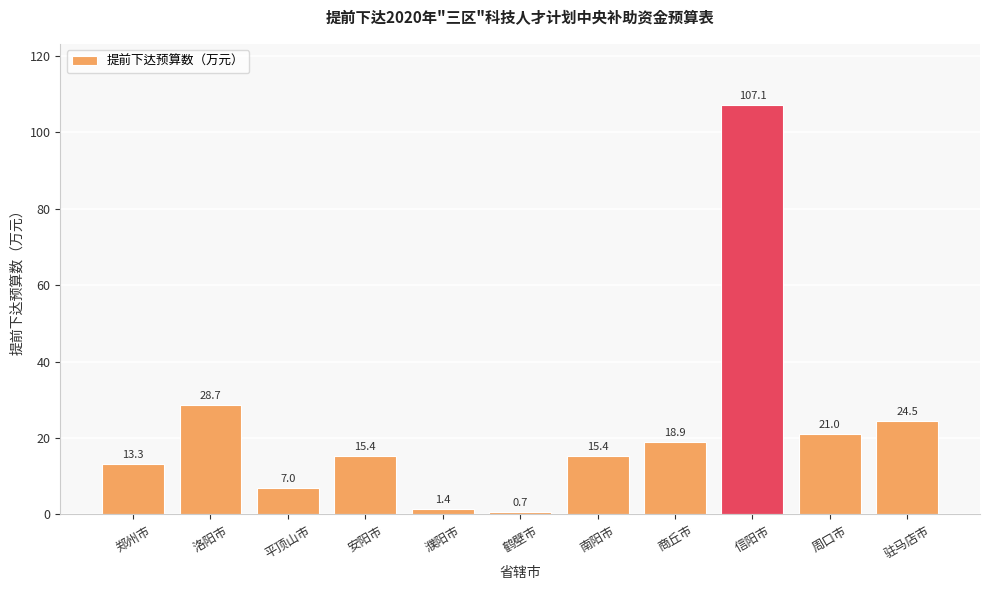

True or false: the data shows 32.4 at 商丘市.

False